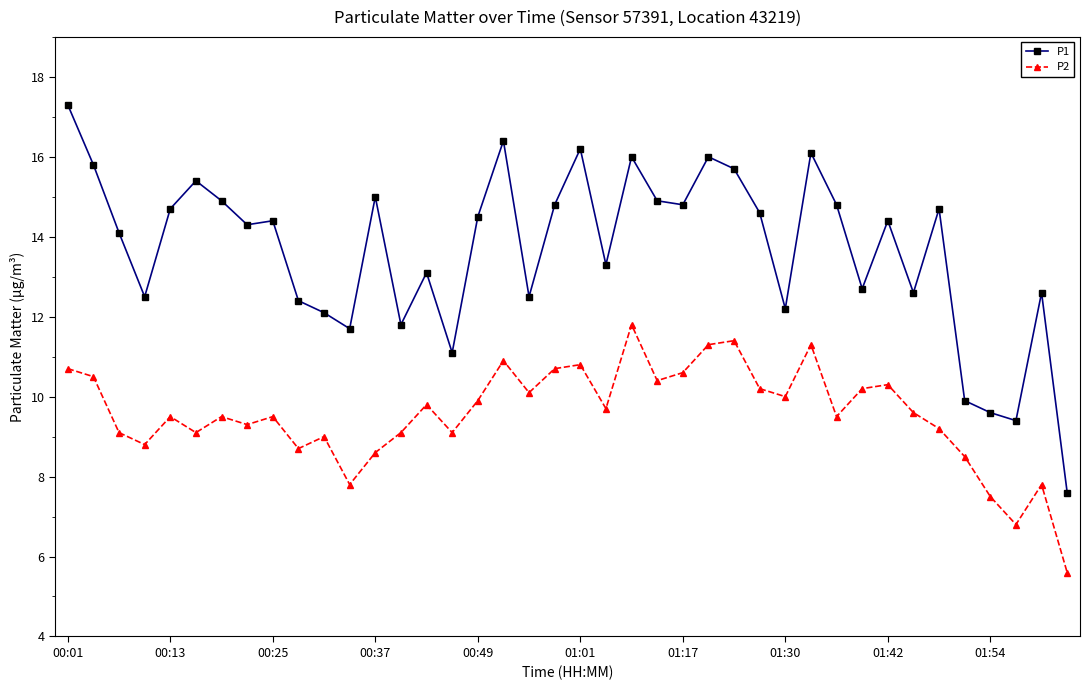

Rank the series by their average value, from highest to lowest.

P1, P2